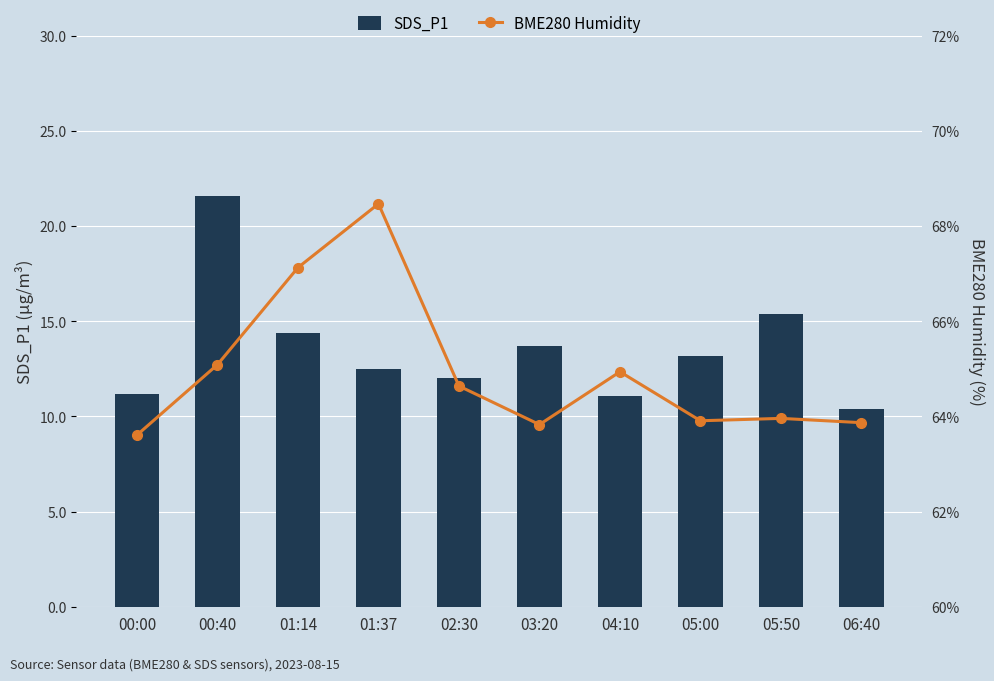

Rank the series by their maximum value, from lowest to highest.

SDS_P1, BME280 Humidity